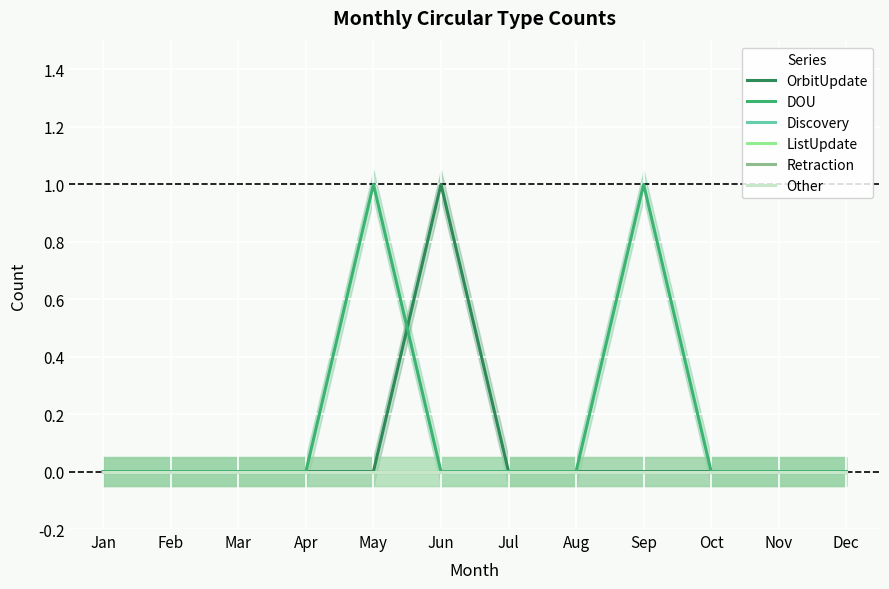

Between Dec and Sep, which is larger?

Dec